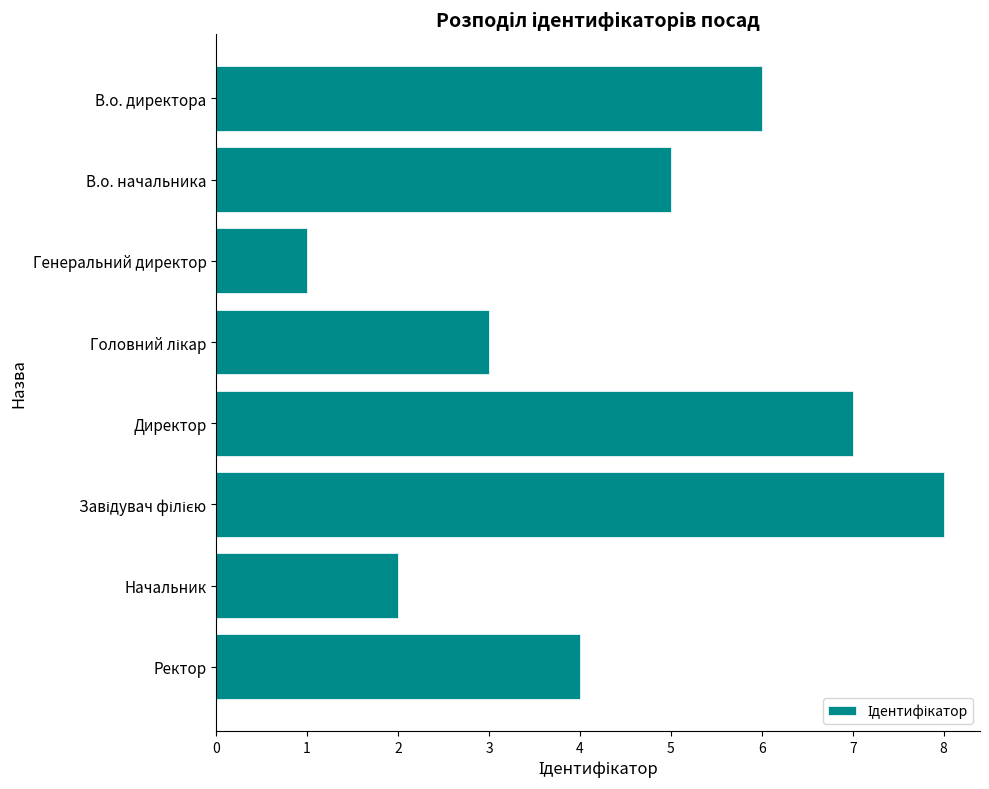

What is the change in value from Генеральний директор to Директор?

+6